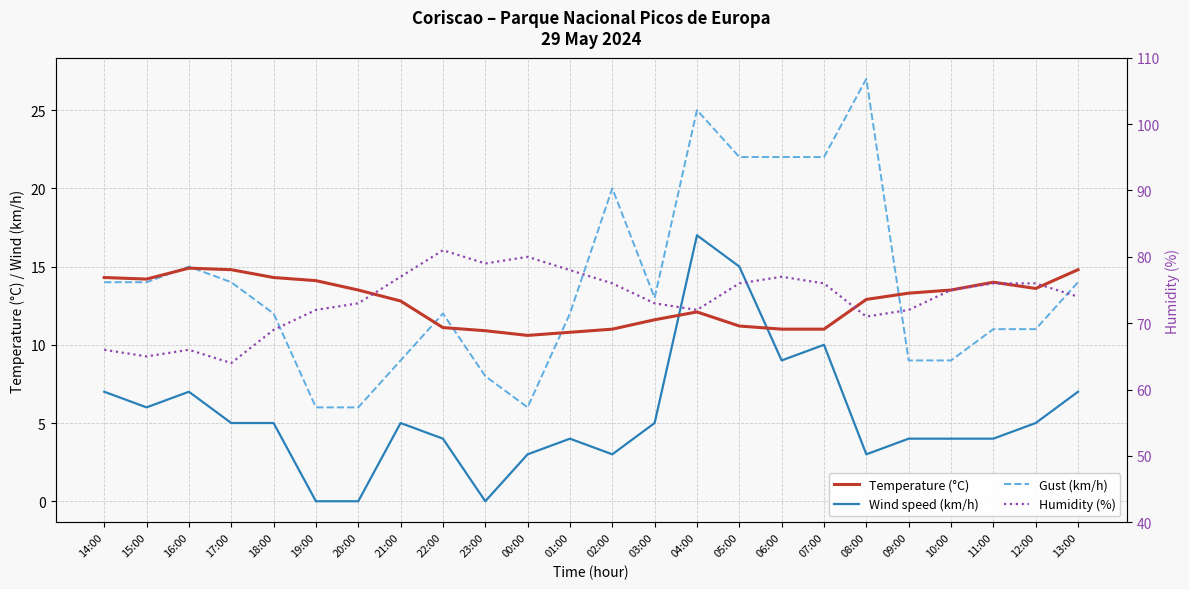

Which has a higher value, 08:00 or 23:00?

08:00